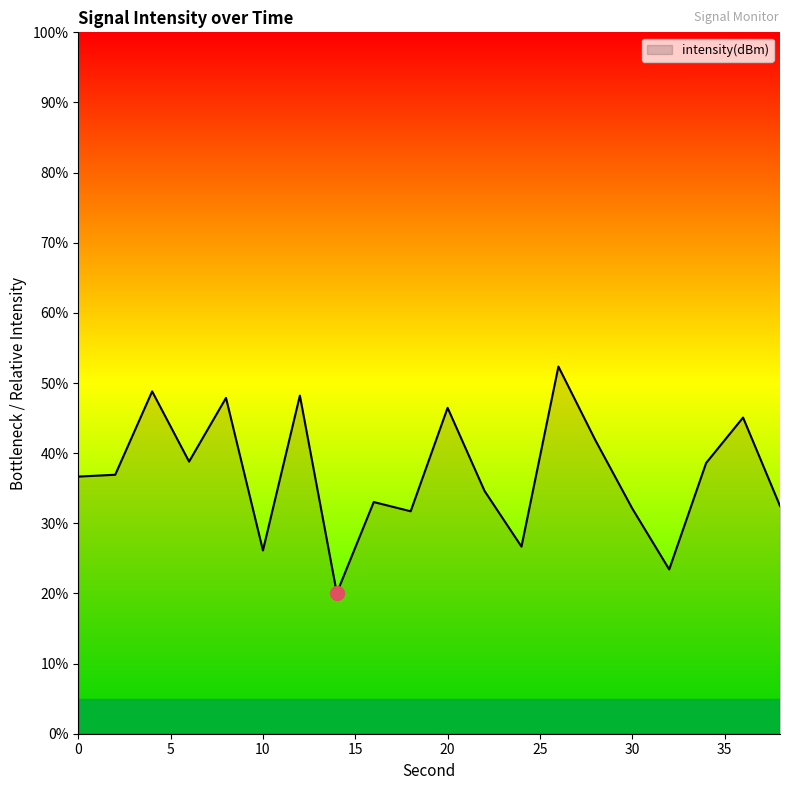

What is the smallest value displayed?

20.1